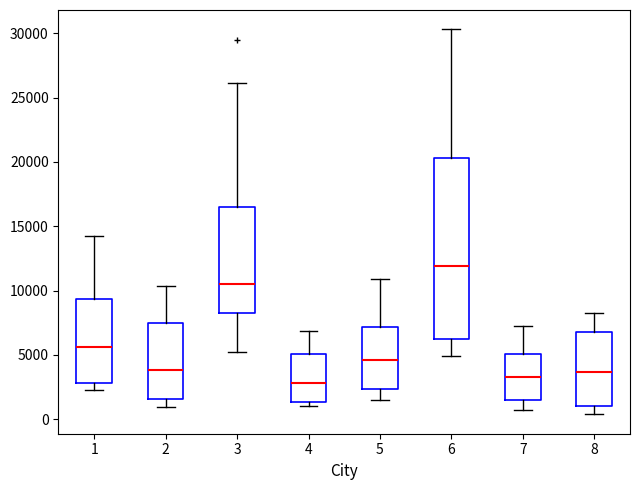

Where does the median line of the box at x = 6 sit on the y-axis? The values are not printed on the chart, so give them approximately, as read against the axis.

12000